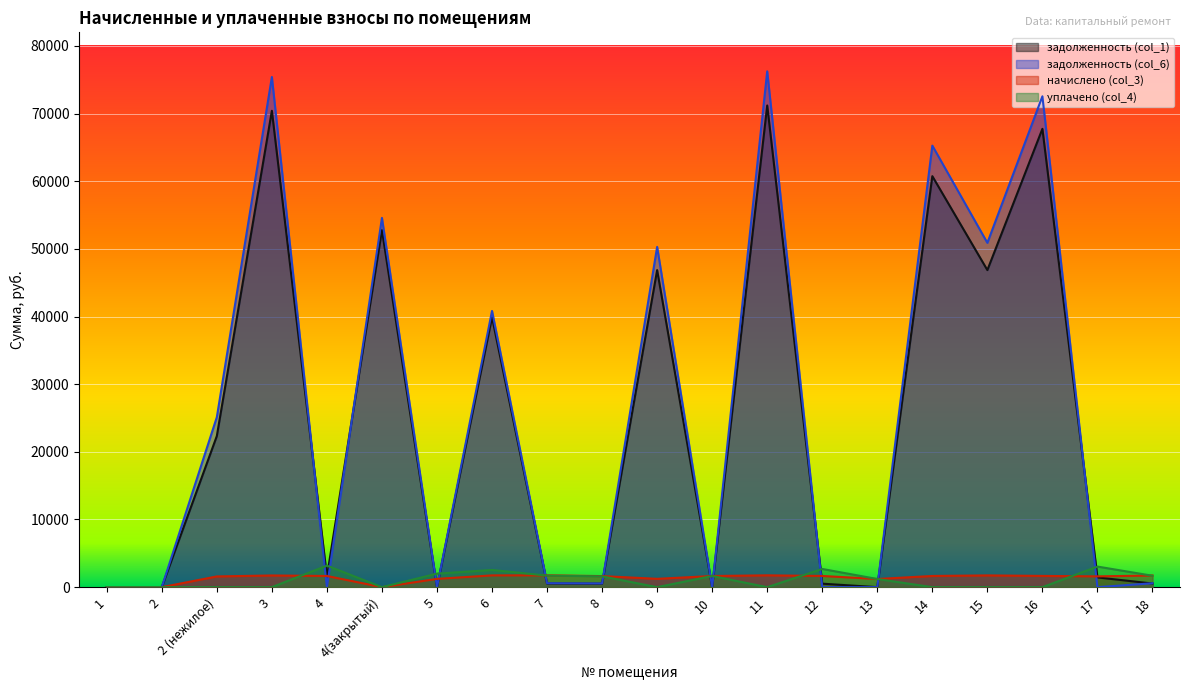

What position from the right is 18?

1